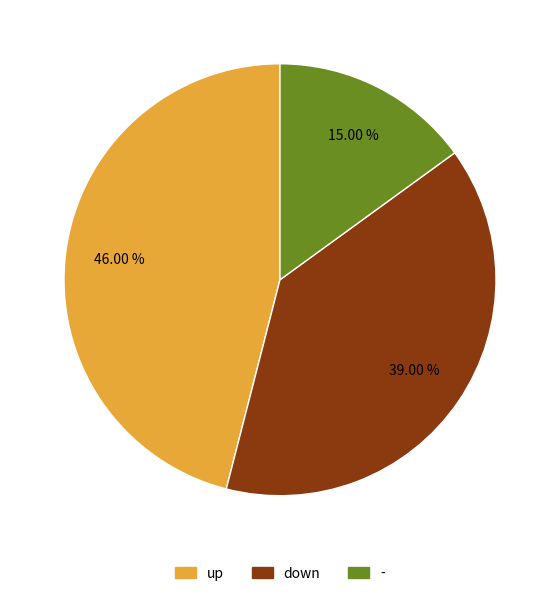

Is there a majority slice in this chart?

No